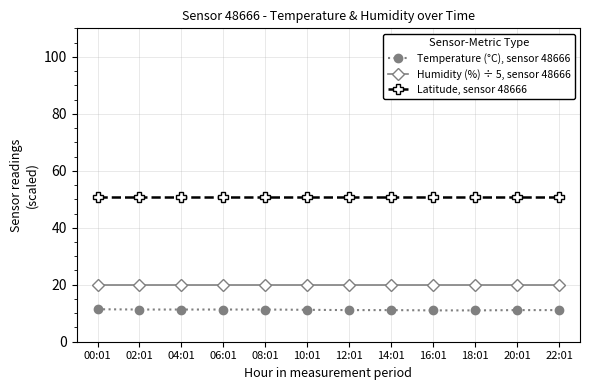

What are all the series names shown in the legend?

Temperature (°C), sensor 48666, Humidity (%) ÷ 5, sensor 48666, Latitude, sensor 48666